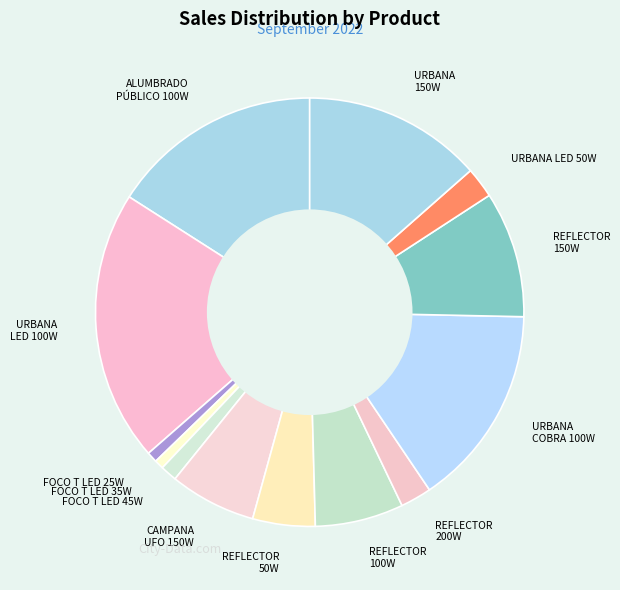

Which has a higher value, URBANA COBRA 100W or URBANA 150W?

URBANA COBRA 100W